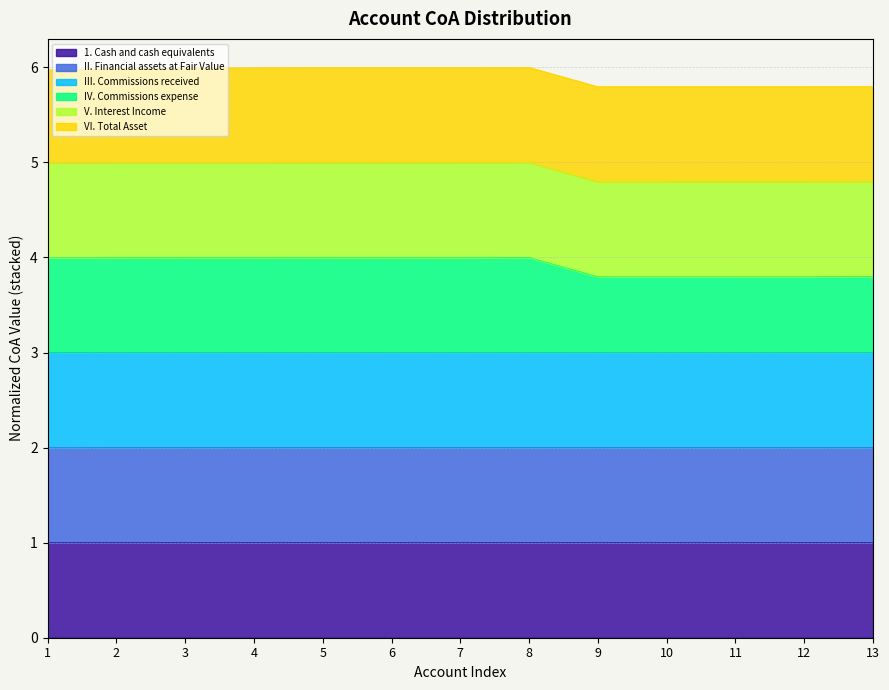

True or false: II. Financial assets at Fair Value and 1. Cash and cash equivalents cross at least once.

False